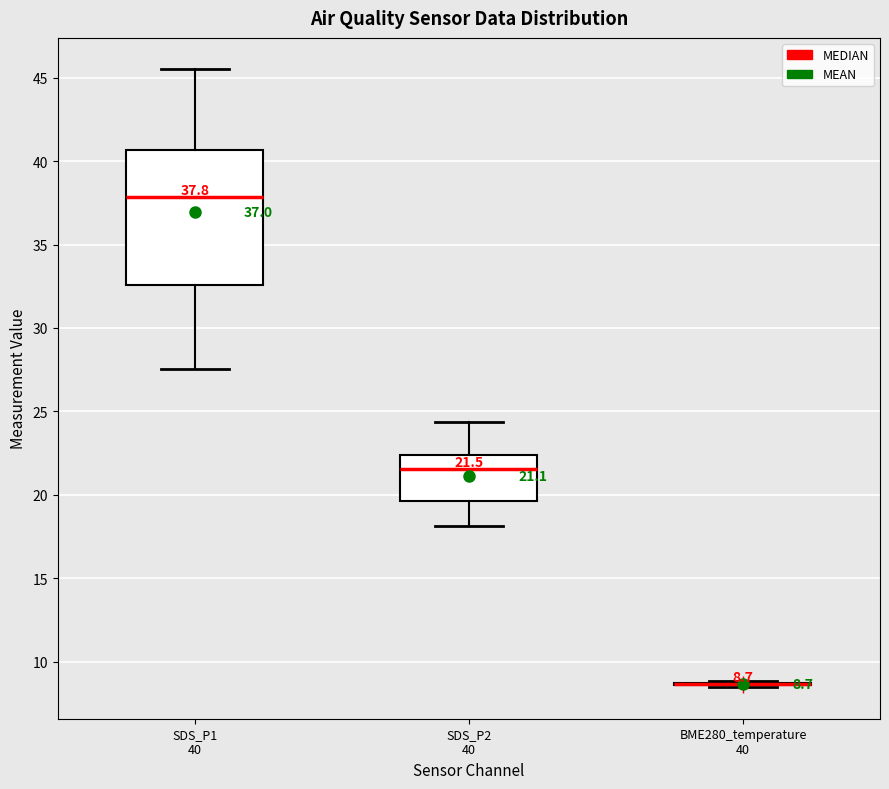

Which box is the tallest, from its lower edge to its upper edge?

SDS_P1 40